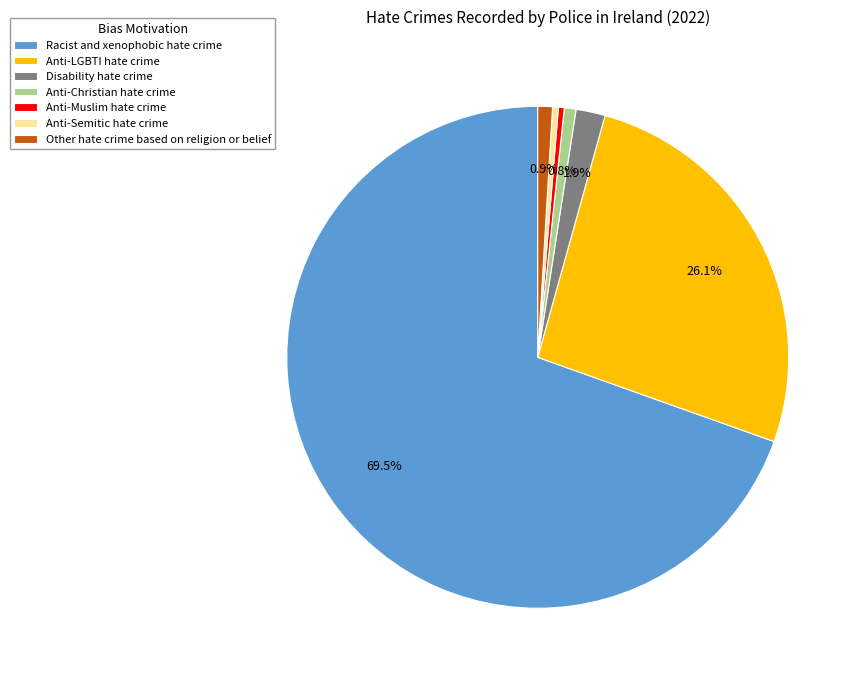

Which has a higher value, Anti-LGBTI hate crime or Racist and xenophobic hate crime?

Racist and xenophobic hate crime